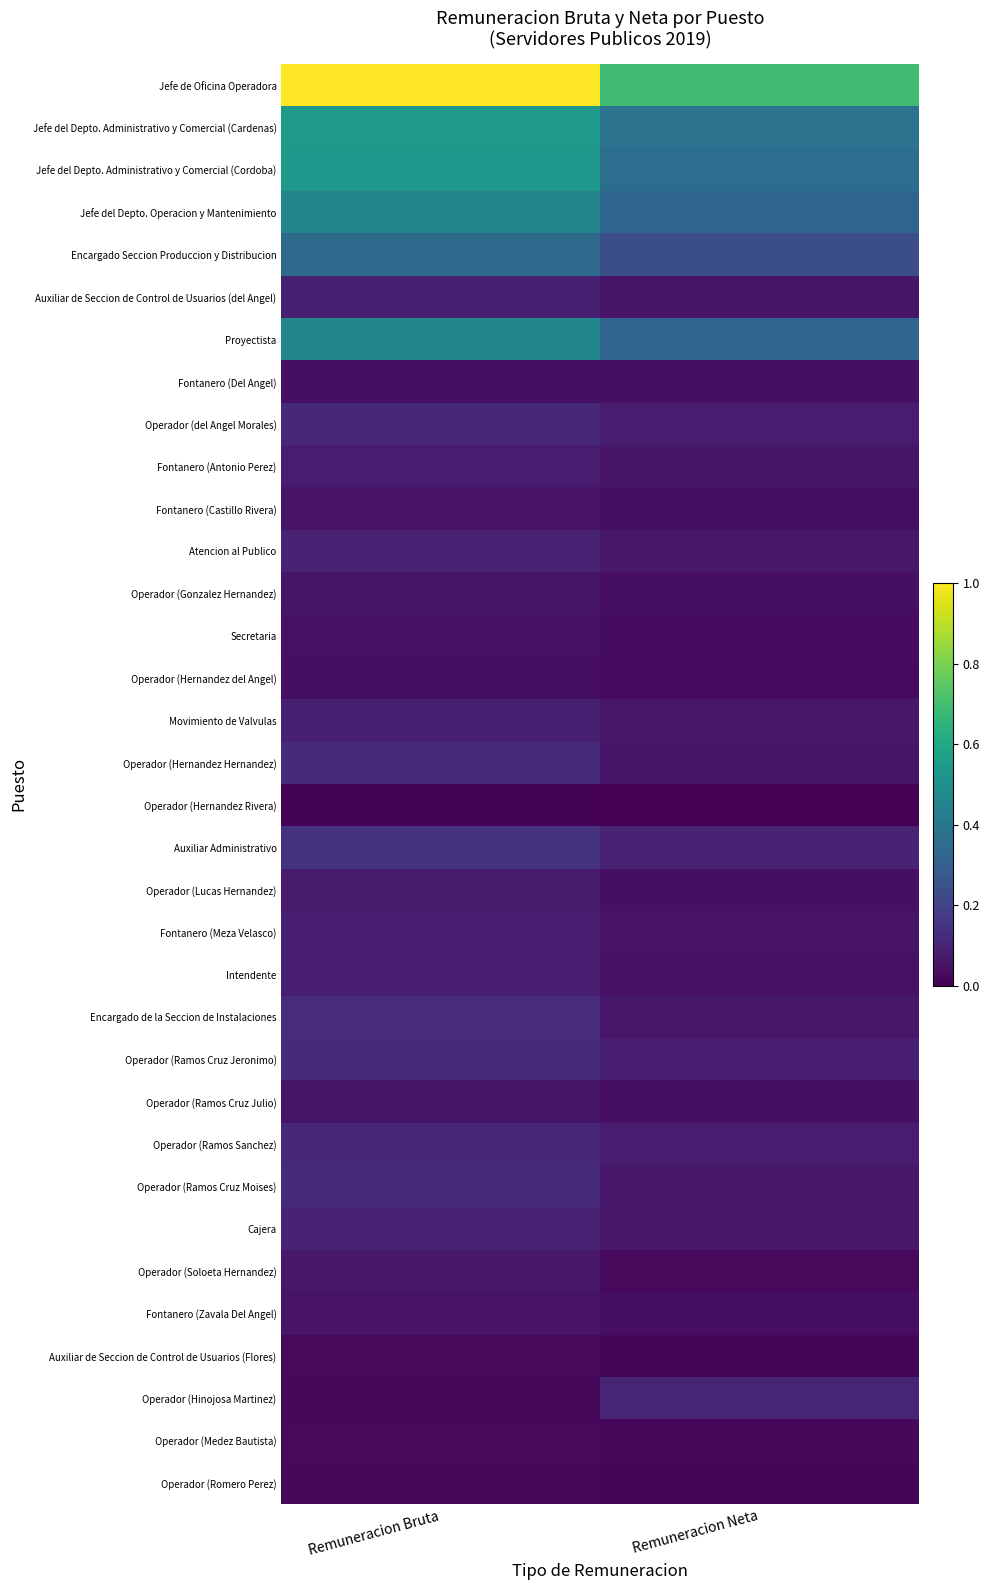

How many distinct data groups are displayed?

34